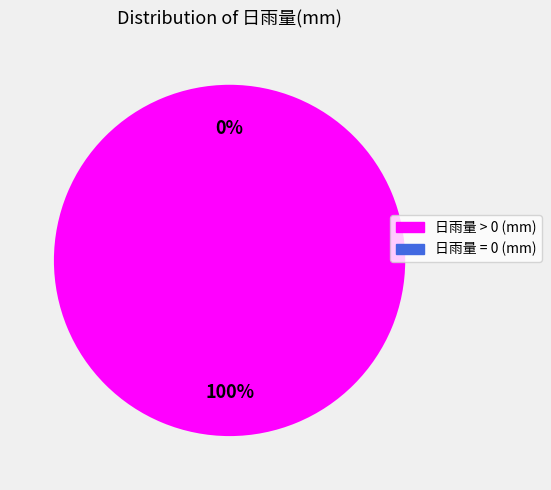

How many segments does this pie chart have?

2